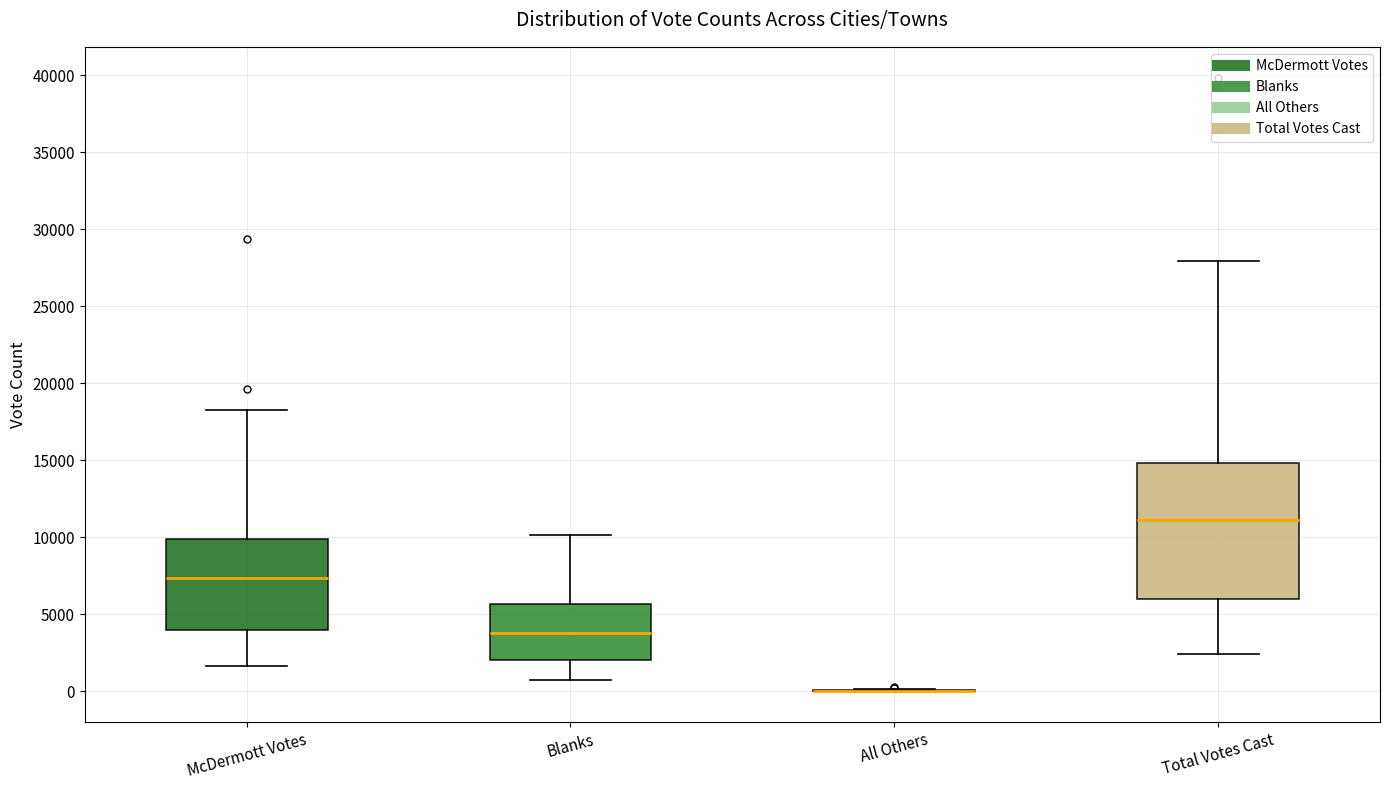

Reading left to right, transcribe this box plot: for each box, give where its median line is, the range the box spans, and where its two whiskers end, as read against the y-axis. The values are not printed on the chart, so give them approximately, as read against the axis.

McDermott Votes: median 7500, box 4000 to 10000, whiskers 1500 to 18500
Blanks: median 4000, box 2000 to 5500, whiskers 500 to 10000
All Others: box collapsed to a line at 0, whiskers 0 to 0
Total Votes Cast: median 11000, box 6000 to 15000, whiskers 2500 to 28000